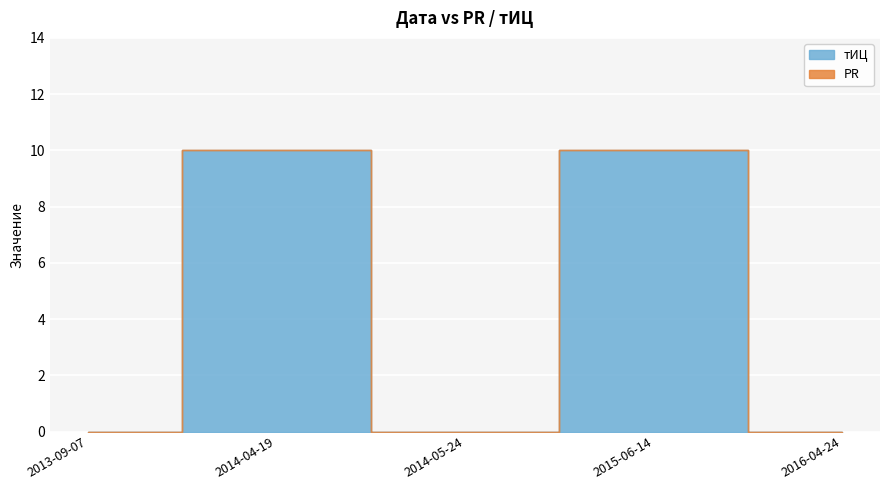

Which label corresponds to the smallest value in the chart?

2013-09-07